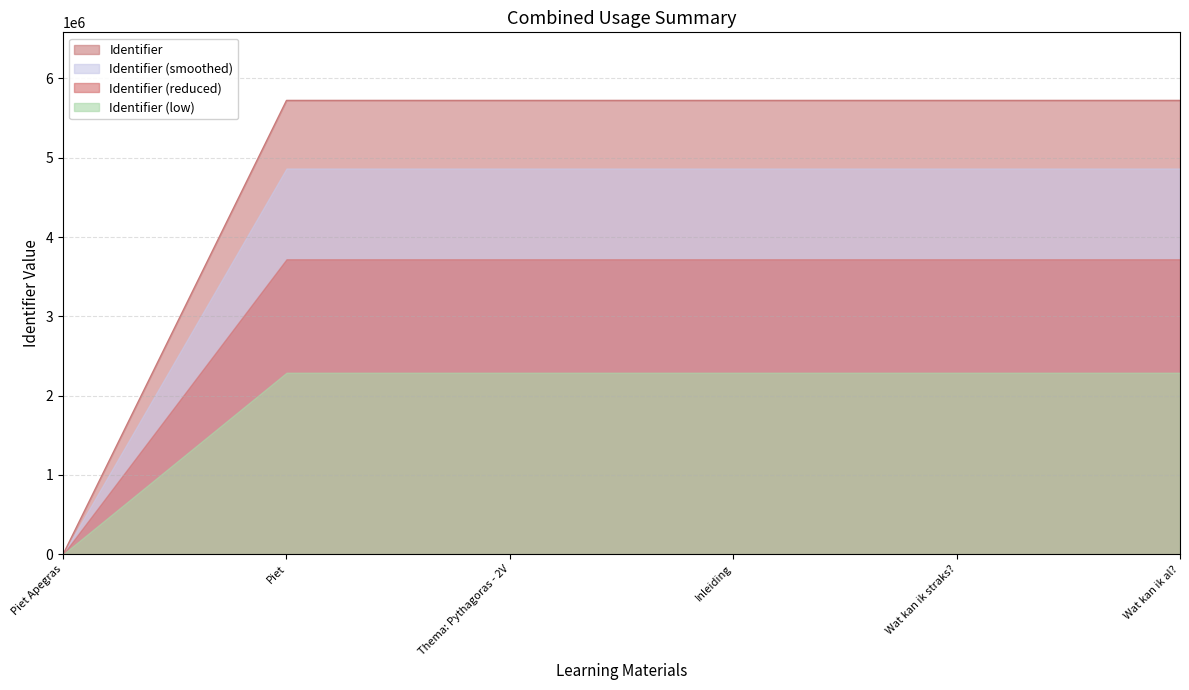

True or false: there are more than 0 points higher than both neighbors.

False